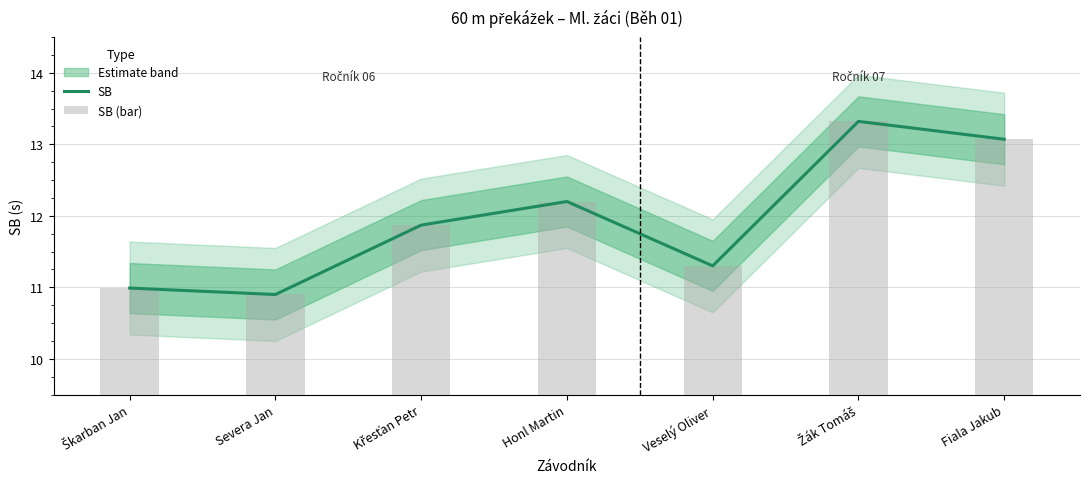

At Křesťan Petr, list the series in order from largest to smallest.

SB, SB (bar)